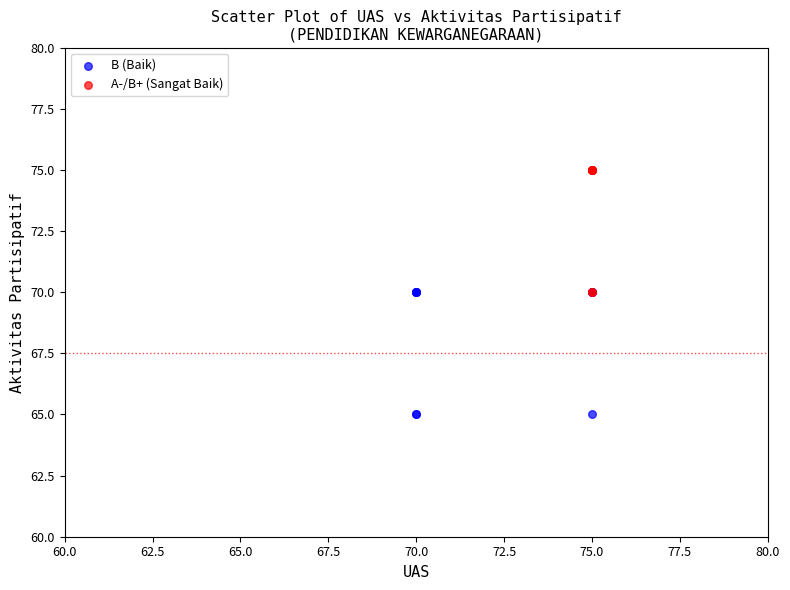

Which series contains the highest Y value?

A-/B+ (Sangat Baik)